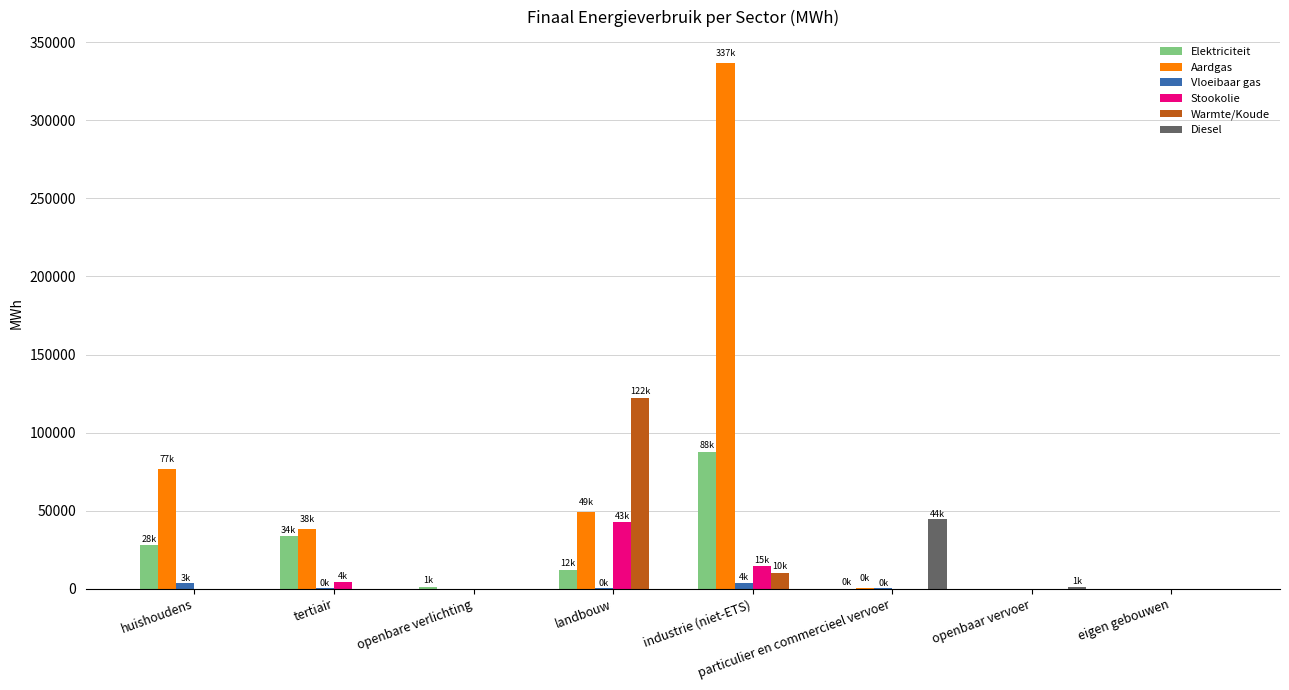

The Stookolie series shows 0.0 at openbaar vervoer. True or false?

True